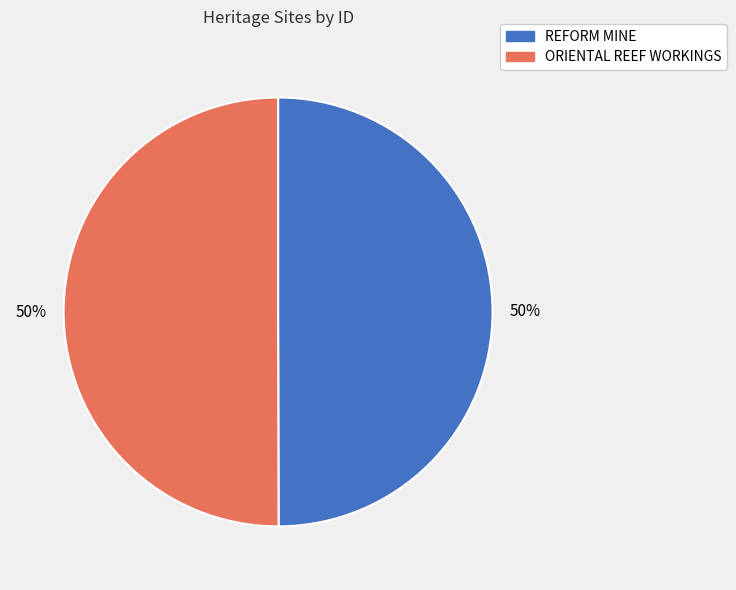

To the nearest percent, what percentage of the pie is REFORM MINE?

50%